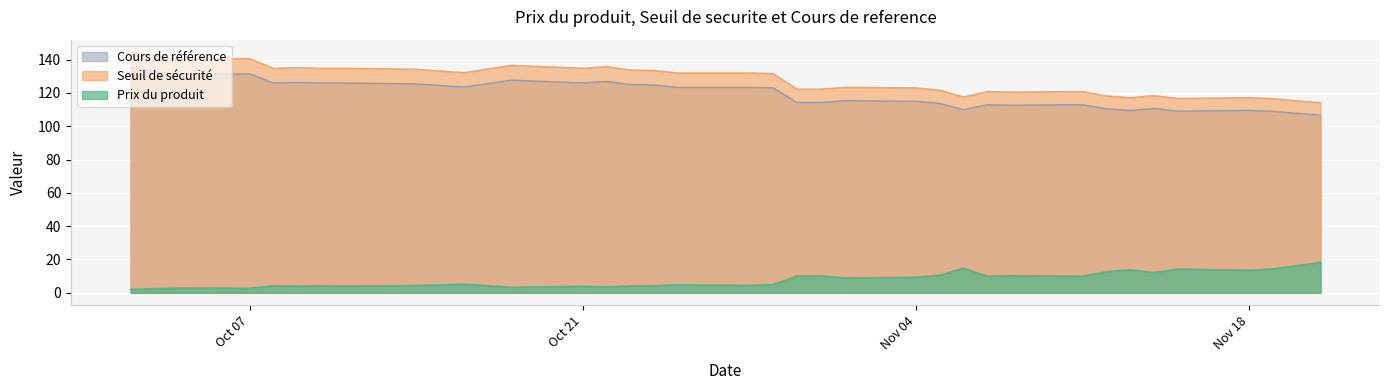

At which label is Seuil de securite closest to 129?

2024-10-29